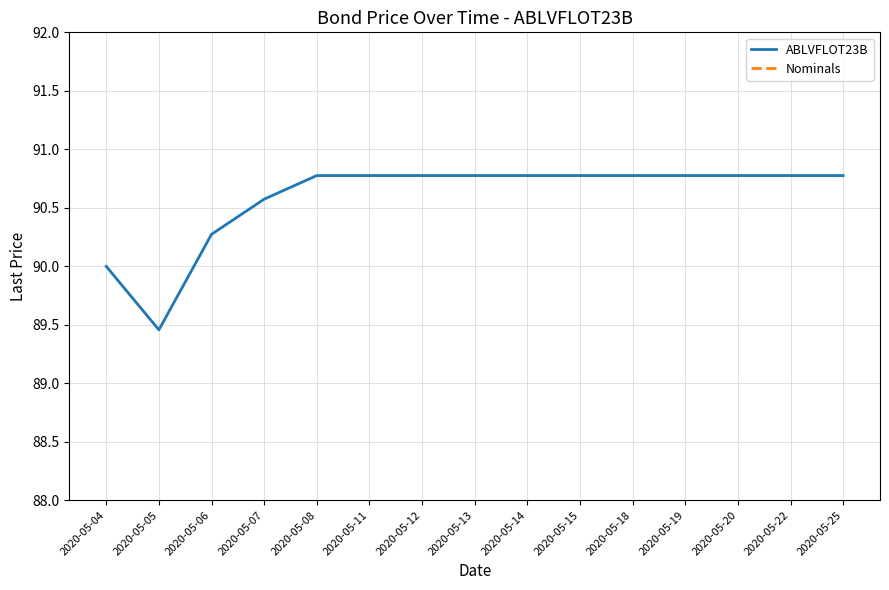

What is the sum of all Nominals values?

0.1